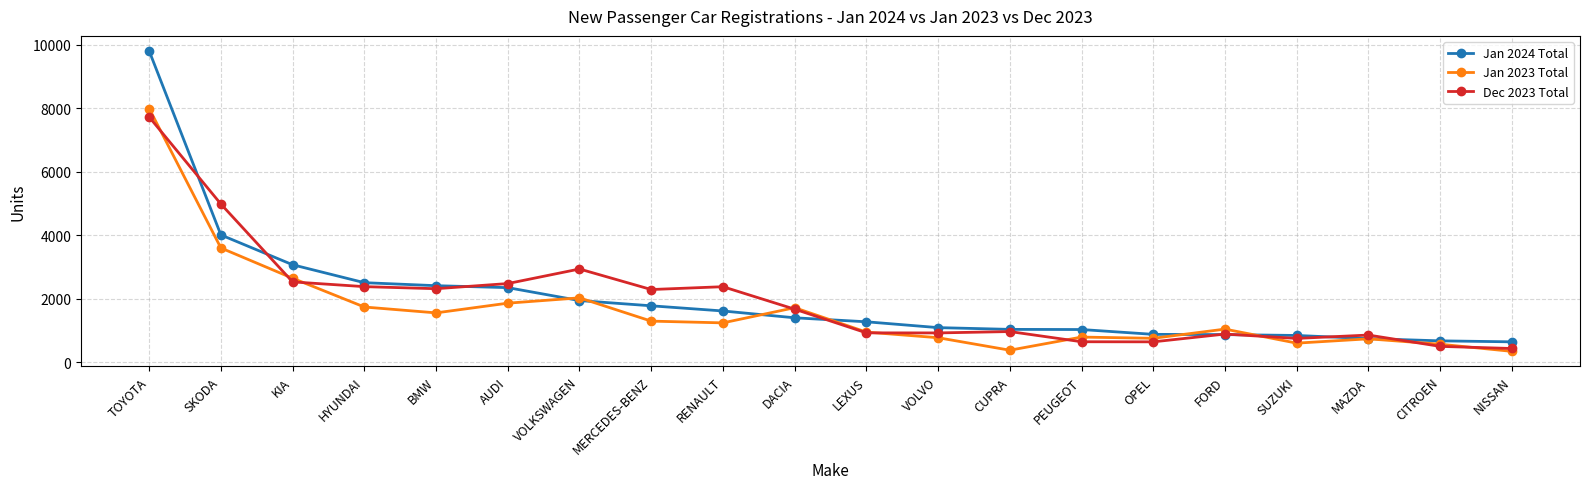

What is the sum of all Jan 2024 Total values?

39862